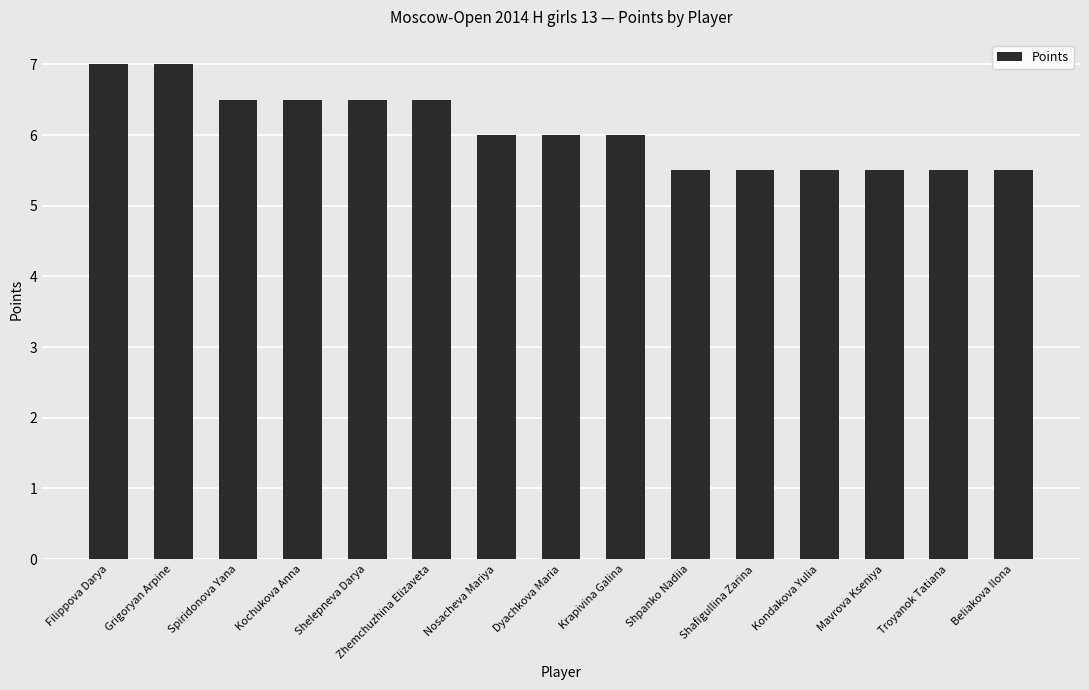

What is the label of the 6th bar from the right?

Shpanko Nadiia